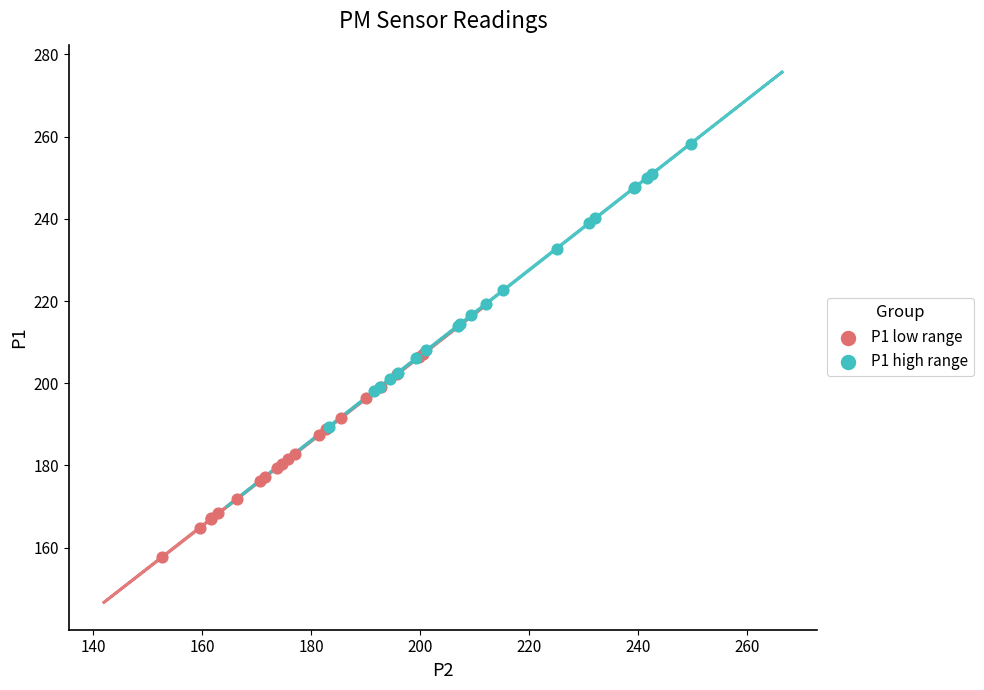

Which series has the widest spread of Y values?

P1 high range